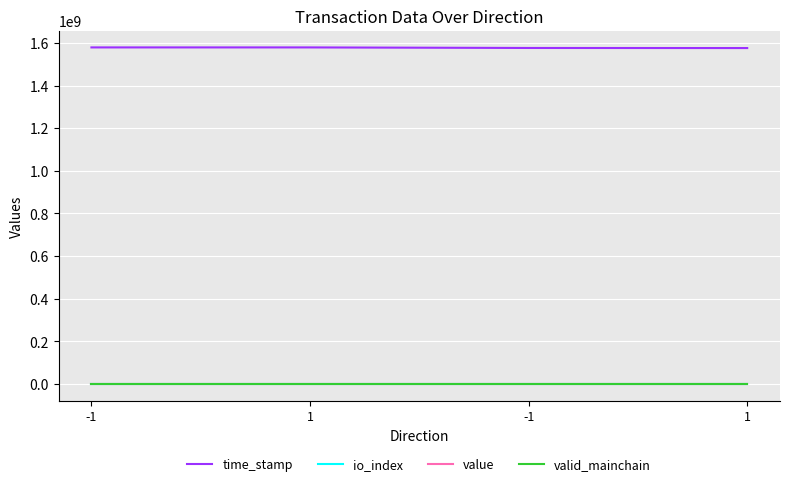

What is the spread (max minus min) of values at -1?

1579011613.0